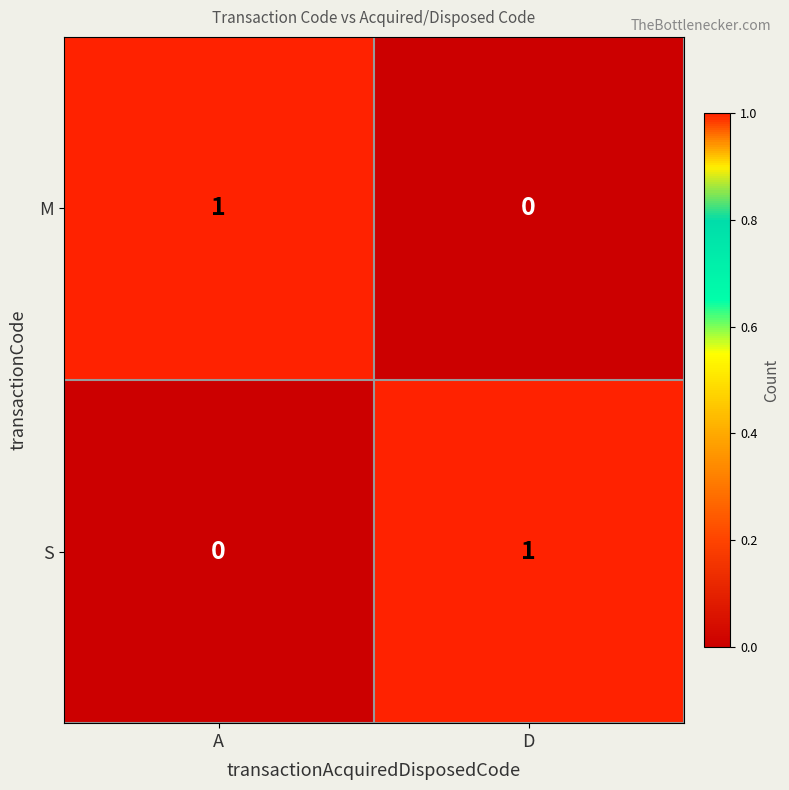

True or false: M has a value of 1 at D.

False